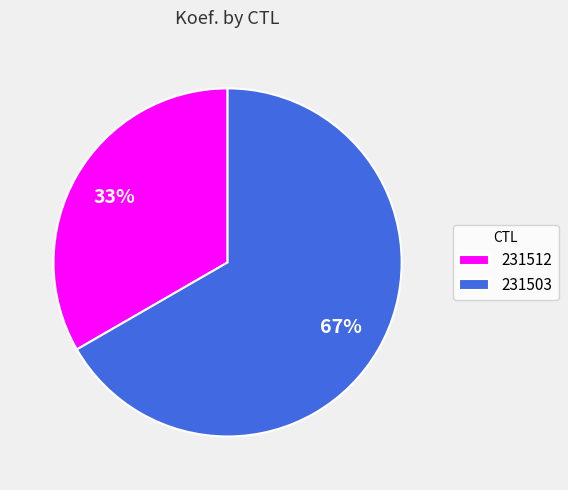

Is there a majority slice in this chart?

Yes